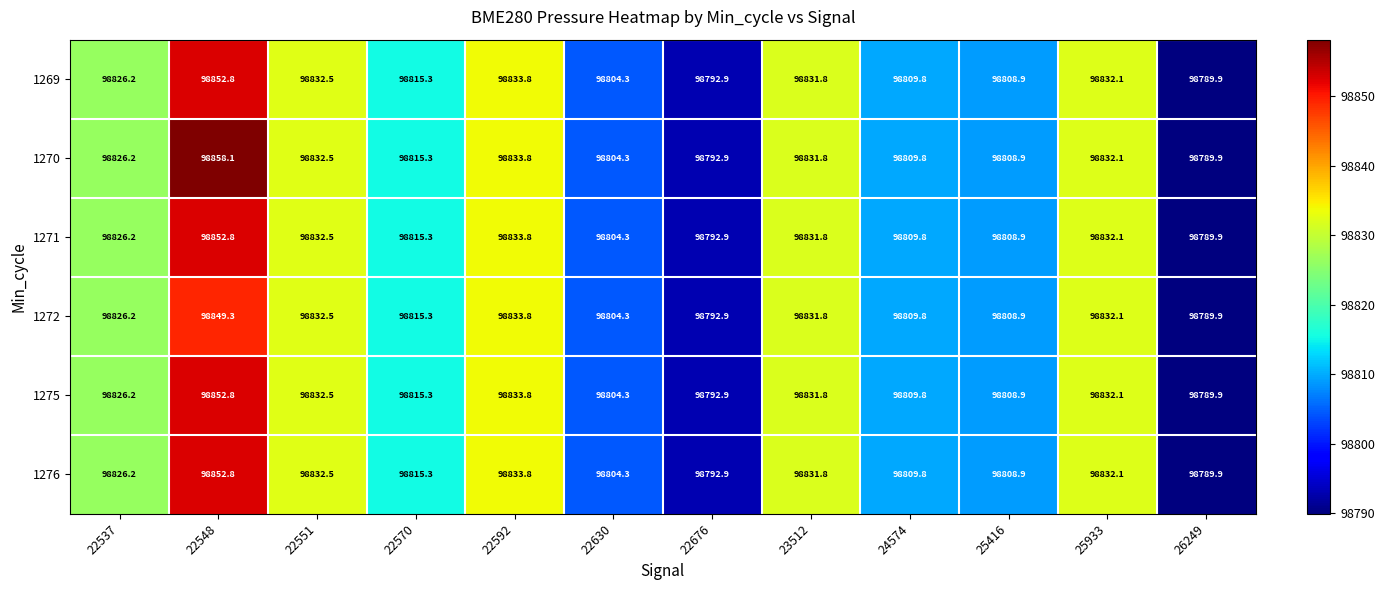

Count the number of categories in the chart.

12